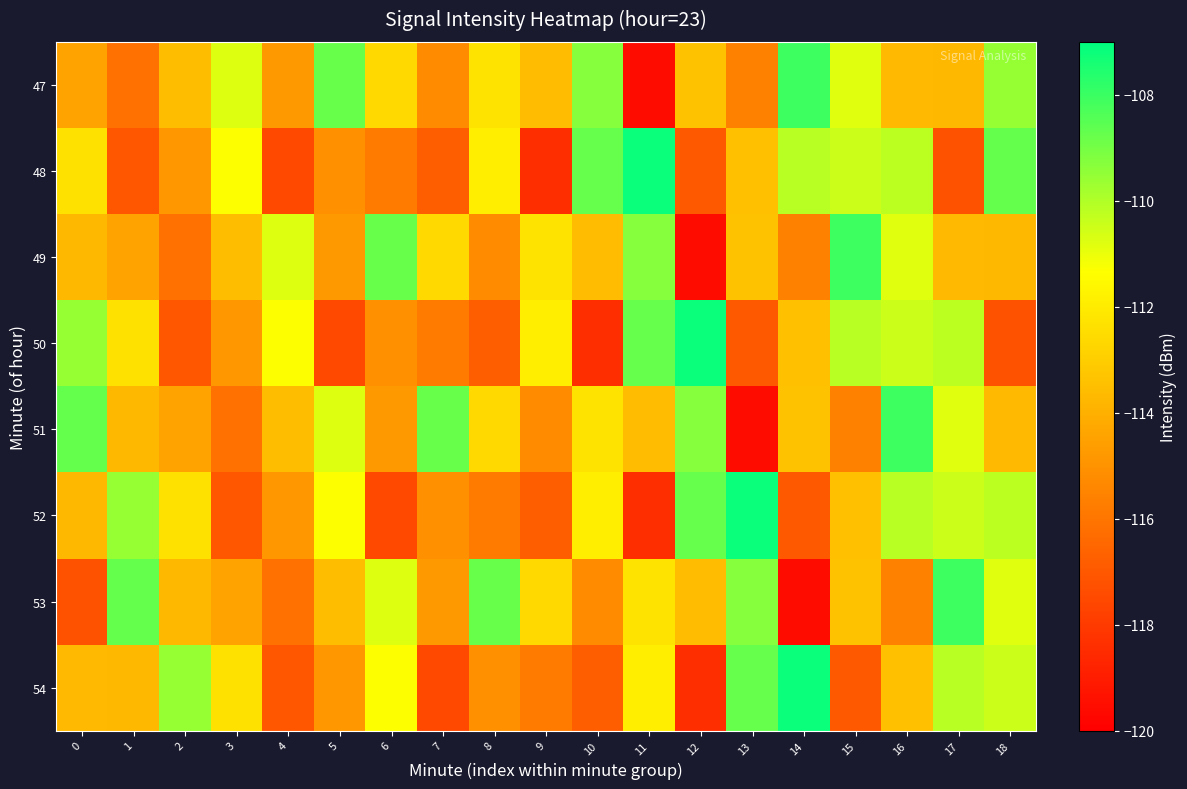

Reading left to right, extract all data points from this chart.

47: 0=-114.4	1=-116.1	2=-113.6	3=-110.8	4=-114.8	5=-108.8	6=-112.6	7=-115.2	8=-112.3	9=-113.6	10=-109.3	11=-119.5	12=-113.4	13=-115.6	14=-108.1	15=-110.8	16=-113.7	17=-113.7	18=-109.6
48: 0=-112.3	1=-117.0	2=-114.8	3=-111.3	4=-117.5	5=-115.1	6=-115.8	7=-116.8	8=-111.9	9=-118.4	10=-108.7	11=-107.2	12=-116.9	13=-113.5	14=-110.1	15=-110.5	16=-110.2	17=-117.2	18=-108.7
49: 0=-113.7	1=-114.4	2=-116.1	3=-113.6	4=-110.8	5=-114.8	6=-108.8	7=-112.6	8=-115.2	9=-112.3	10=-113.6	11=-109.3	12=-119.5	13=-113.4	14=-115.6	15=-108.1	16=-110.8	17=-113.7	18=-113.7
50: 0=-109.6	1=-112.3	2=-117.0	3=-114.8	4=-111.3	5=-117.5	6=-115.1	7=-115.8	8=-116.8	9=-111.9	10=-118.4	11=-108.7	12=-107.2	13=-116.9	14=-113.5	15=-110.1	16=-110.5	17=-110.2	18=-117.2
51: 0=-108.7	1=-113.7	2=-114.4	3=-116.1	4=-113.6	5=-110.8	6=-114.8	7=-108.8	8=-112.6	9=-115.2	10=-112.3	11=-113.6	12=-109.3	13=-119.5	14=-113.4	15=-115.6	16=-108.1	17=-110.8	18=-113.7
52: 0=-113.7	1=-109.6	2=-112.3	3=-117.0	4=-114.8	5=-111.3	6=-117.5	7=-115.1	8=-115.8	9=-116.8	10=-111.9	11=-118.4	12=-108.7	13=-107.2	14=-116.9	15=-113.5	16=-110.1	17=-110.5	18=-110.2
53: 0=-117.2	1=-108.7	2=-113.7	3=-114.4	4=-116.1	5=-113.6	6=-110.8	7=-114.8	8=-108.8	9=-112.6	10=-115.2	11=-112.3	12=-113.6	13=-109.3	14=-119.5	15=-113.4	16=-115.6	17=-108.1	18=-110.8
54: 0=-113.7	1=-113.7	2=-109.6	3=-112.3	4=-117.0	5=-114.8	6=-111.3	7=-117.5	8=-115.1	9=-115.8	10=-116.8	11=-111.9	12=-118.4	13=-108.7	14=-107.2	15=-116.9	16=-113.5	17=-110.1	18=-110.5